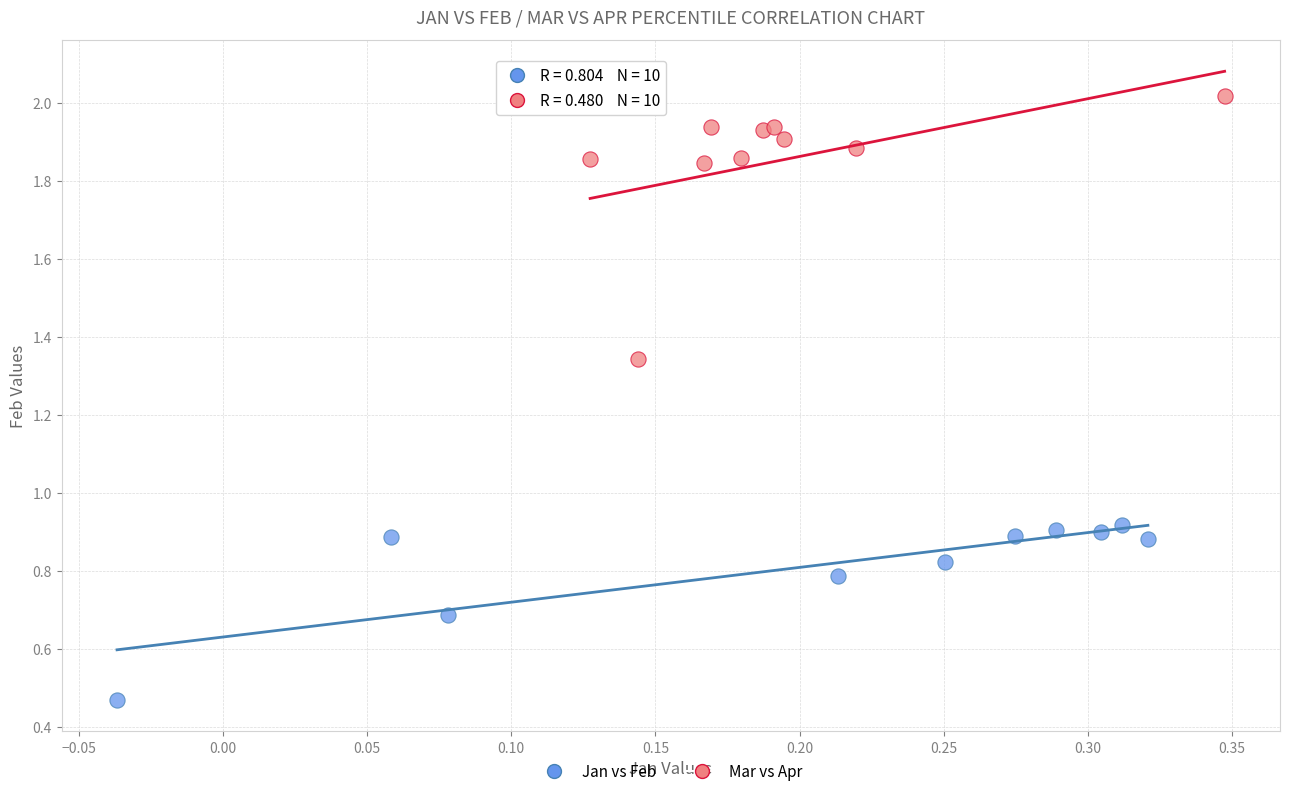

Which series has the widest spread of Y values?

Mar vs Apr